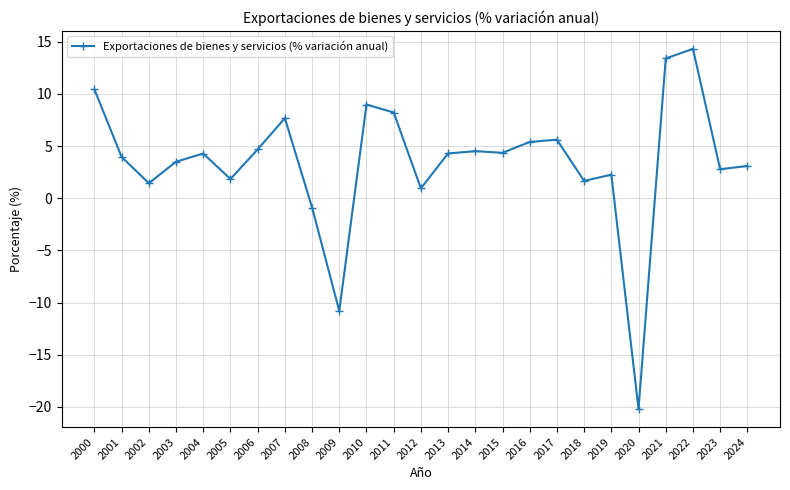

Approximately how many times larger is the value at 2010 compared to 2023?

3.2